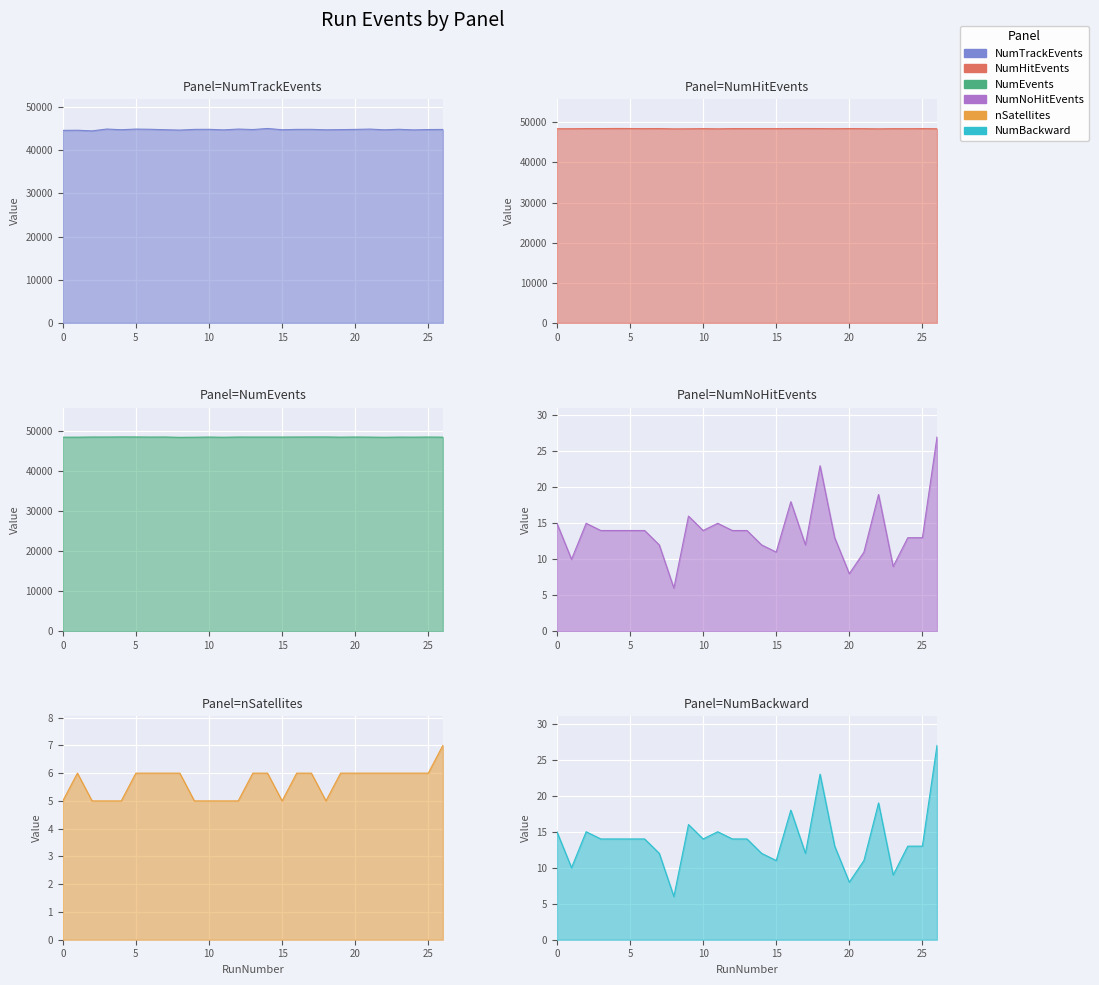

What is the average value of the NumNoHitEvents series?

14